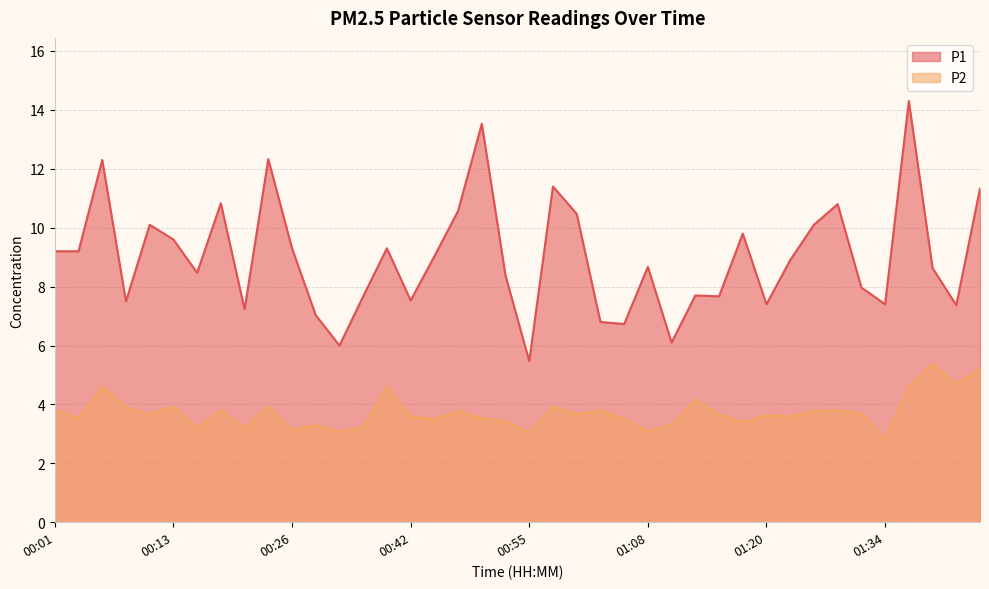

What is the difference between the P2 values at 00:45 and 01:34?

0.7